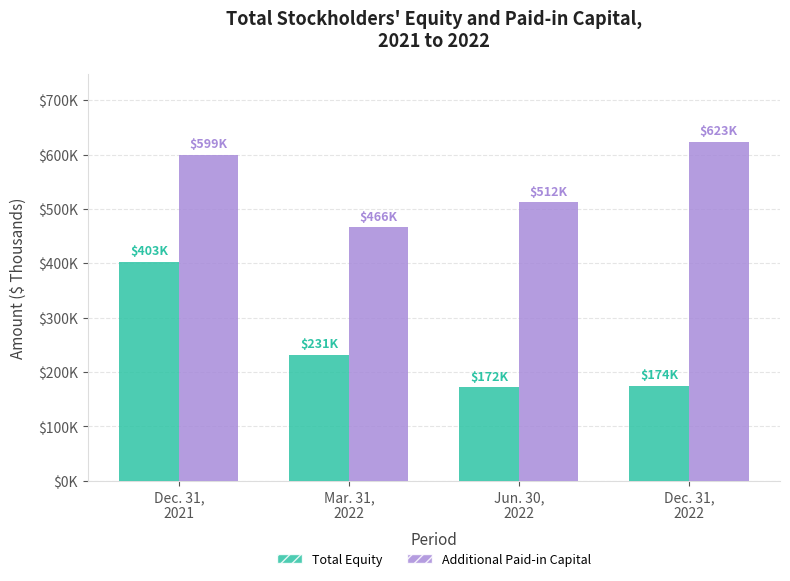

Is it true that Additional Paid-in Capital equals 210996 at Mar. 31,
2022?

False